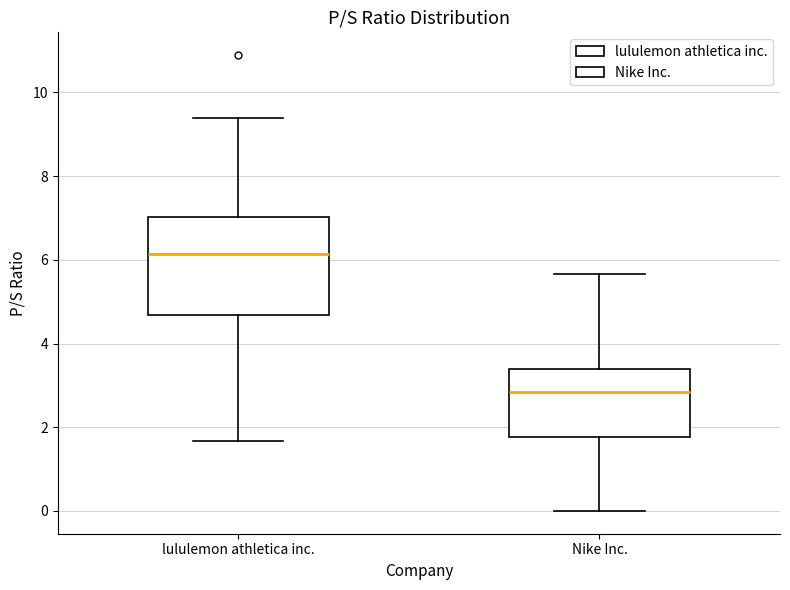

Reading left to right, read every box against the y-axis: the position of its median line, the range the box covers, and the ends of its whiskers. The values are not printed on the chart, so give them approximately, as read against the axis.

lululemon athletica inc.: median 6.2, box 4.6 to 7.0, whiskers 1.6 to 9.4
Nike Inc.: median 2.8, box 1.8 to 3.4, whiskers 0.0 to 5.6